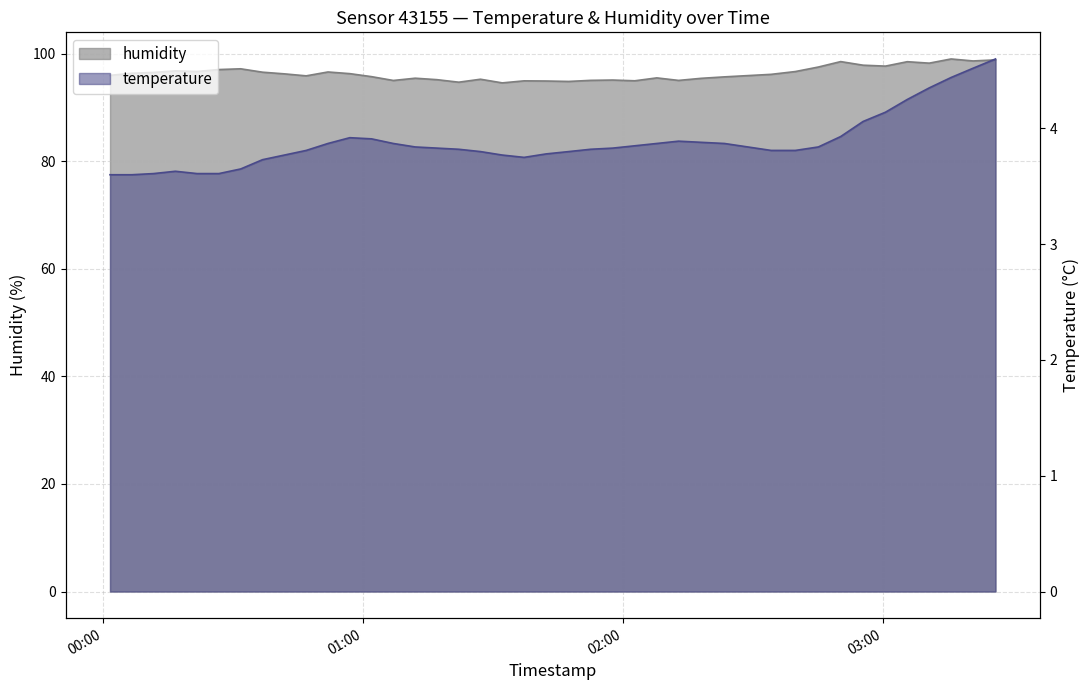

Reading right to left, list all the values displayed in this chart.

temperature: 2023-02-03T03:25:57=4.6	2023-02-03T03:20:47=4.5	2023-02-03T03:15:42=4.4	2023-02-03T03:10:39=4.3	2023-02-03T03:05:35=4.2	2023-02-03T03:00:33=4.1	2023-02-03T02:55:23=4.1	2023-02-03T02:50:13=3.9	2023-02-03T02:45:04=3.8	2023-02-03T02:39:45=3.8	2023-02-03T02:34:10=3.8	2023-02-03T02:23:23=3.9	2023-02-03T02:18:01=3.9	2023-02-03T02:12:48=3.9	2023-02-03T02:07:46=3.9	2023-02-03T02:02:41=3.9	2023-02-03T01:57:36=3.8	2023-02-03T01:52:29=3.8	2023-02-03T01:47:26=3.8	2023-02-03T01:42:14=3.8	2023-02-03T01:37:08=3.8	2023-02-03T01:32:06=3.8	2023-02-03T01:27:04=3.8	2023-02-03T01:22:03=3.8	2023-02-03T01:17:01=3.8	2023-02-03T01:12:00=3.8	2023-02-03T01:06:57=3.9	2023-02-03T01:01:55=3.9	2023-02-03T00:56:54=3.9	2023-02-03T00:51:51=3.9	2023-02-03T00:46:50=3.8	2023-02-03T00:41:48=3.8	2023-02-03T00:36:45=3.7	2023-02-03T00:31:43=3.6	2023-02-03T00:26:41=3.6	2023-02-03T00:21:39=3.6	2023-02-03T00:16:38=3.6	2023-02-03T00:11:36=3.6	2023-02-03T00:06:35=3.6	2023-02-03T00:01:33=3.6
humidity: 2023-02-03T03:25:57=98.9	2023-02-03T03:20:47=98.7	2023-02-03T03:15:42=99.0	2023-02-03T03:10:39=98.3	2023-02-03T03:05:35=98.5	2023-02-03T03:00:33=97.7	2023-02-03T02:55:23=97.9	2023-02-03T02:50:13=98.5	2023-02-03T02:45:04=97.5	2023-02-03T02:39:45=96.7	2023-02-03T02:34:10=96.2	2023-02-03T02:23:23=95.7	2023-02-03T02:18:01=95.4	2023-02-03T02:12:48=95.0	2023-02-03T02:07:46=95.5	2023-02-03T02:02:41=95.0	2023-02-03T01:57:36=95.1	2023-02-03T01:52:29=95.1	2023-02-03T01:47:26=94.9	2023-02-03T01:42:14=94.9	2023-02-03T01:37:08=95.0	2023-02-03T01:32:06=94.6	2023-02-03T01:27:04=95.3	2023-02-03T01:22:03=94.7	2023-02-03T01:17:01=95.2	2023-02-03T01:12:00=95.5	2023-02-03T01:06:57=95.0	2023-02-03T01:01:55=95.8	2023-02-03T00:56:54=96.3	2023-02-03T00:51:51=96.6	2023-02-03T00:46:50=95.9	2023-02-03T00:41:48=96.3	2023-02-03T00:36:45=96.6	2023-02-03T00:31:43=97.2	2023-02-03T00:26:41=97.1	2023-02-03T00:21:39=96.7	2023-02-03T00:16:38=96.8	2023-02-03T00:11:36=96.5	2023-02-03T00:06:35=96.4	2023-02-03T00:01:33=96.0